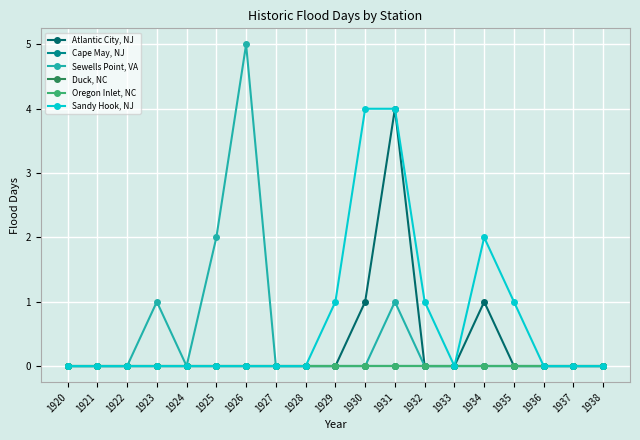

True or false: Sewells Point, VA and Cape May, NJ cross at least once.

False